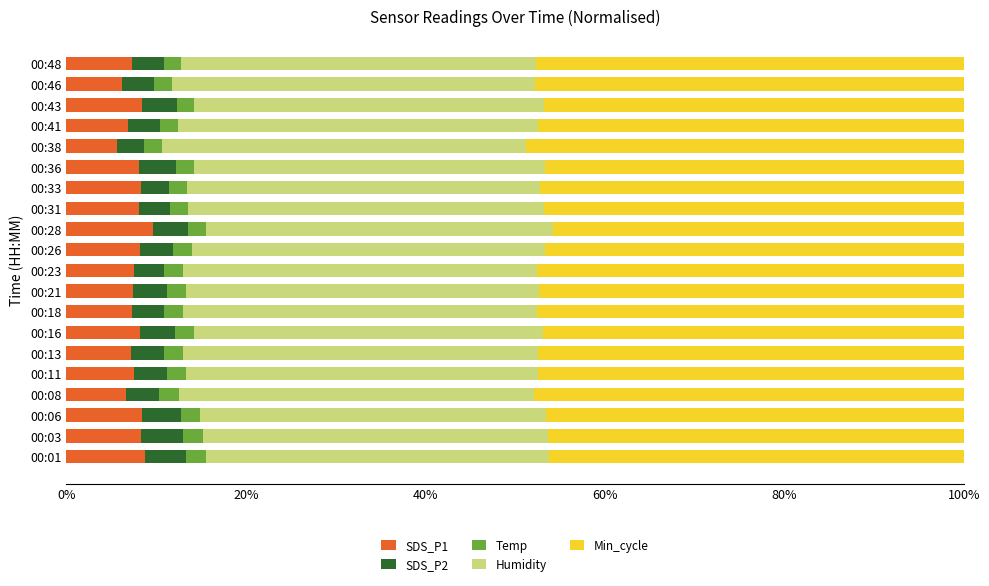

What is the sum of the SDS_P1 values at 00:23 and 00:01?

16.4